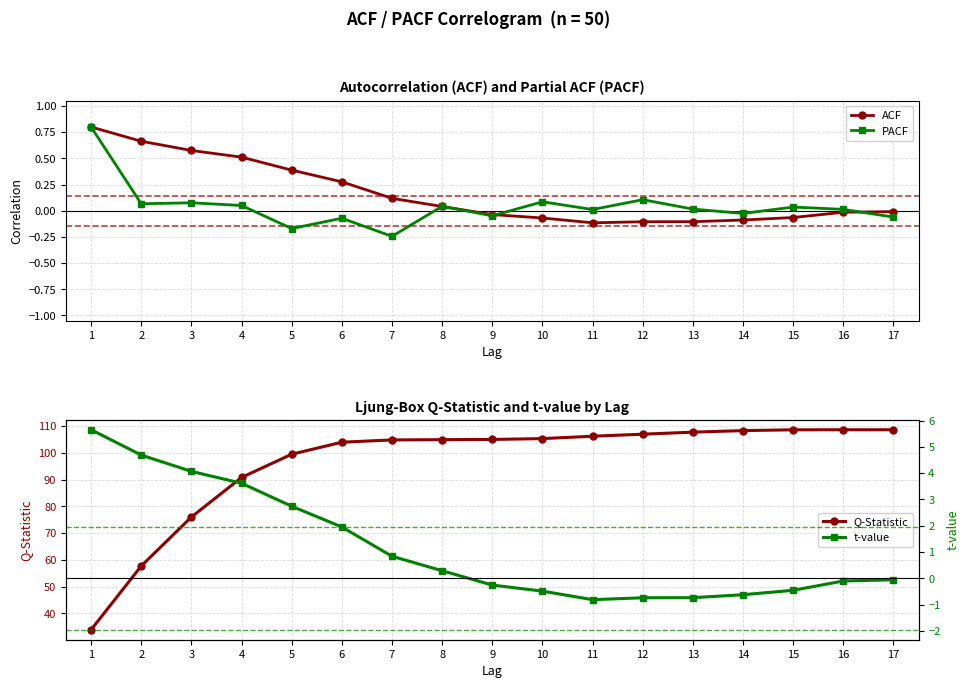

At how many categories does at least one series exceed 8?

17